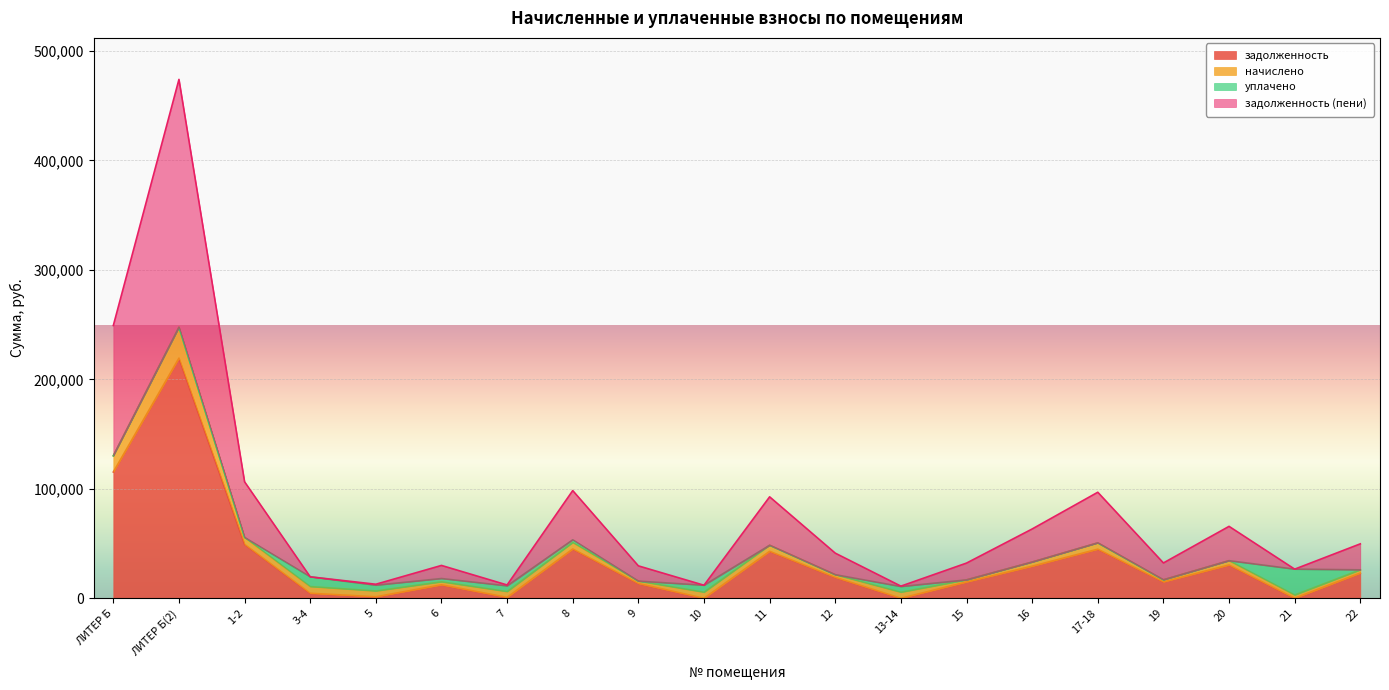

How many values in the задолженность (пени) series are below 21515?

10